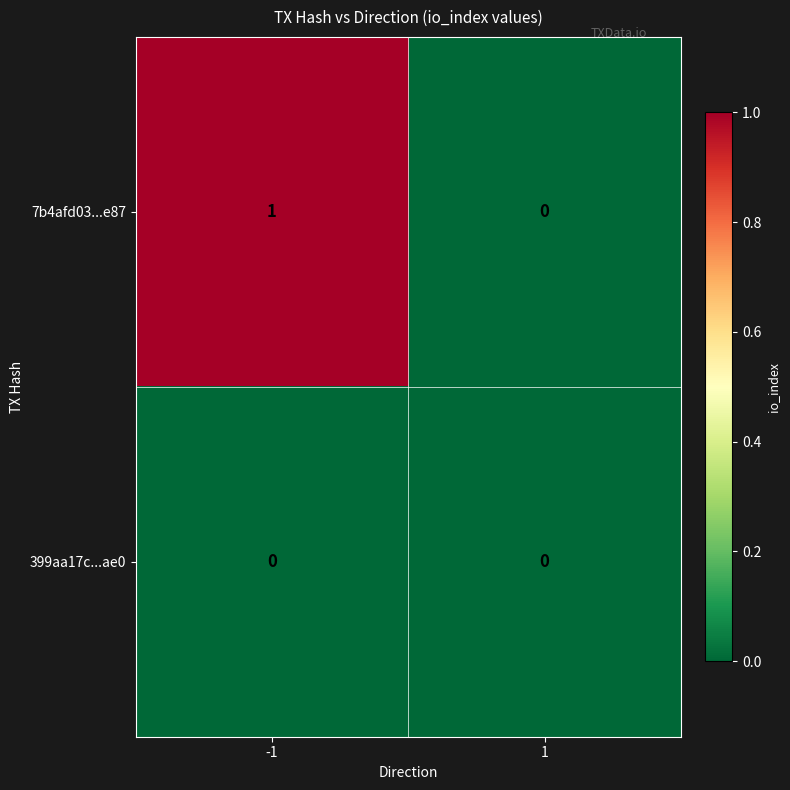

True or false: 7b4afd03...e87 has a value of 1 at -1.

True